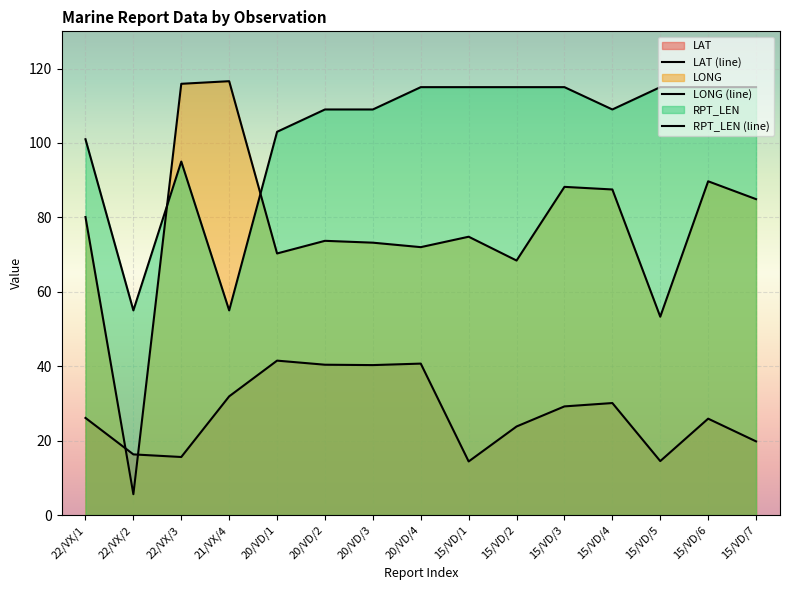

At which category is the sum across all series the highest?

15/VD/3